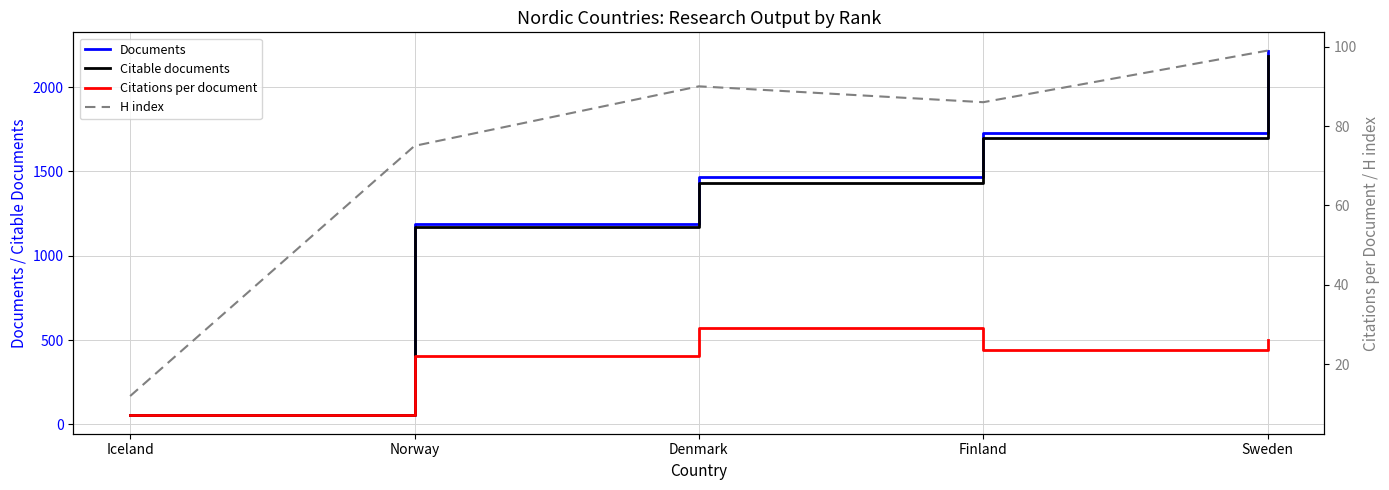

Reading left to right, what are all the values shown in this chart?

Documents: 54.0	1190.0	1469.0	1725.0	2216.0
Citable documents: 53.0	1172.0	1433.0	1699.0	2185.0
Citations per document: 7.1	22.0	29.2	23.6	26.2
H index: 12.0	75.0	90.0	86.0	99.0